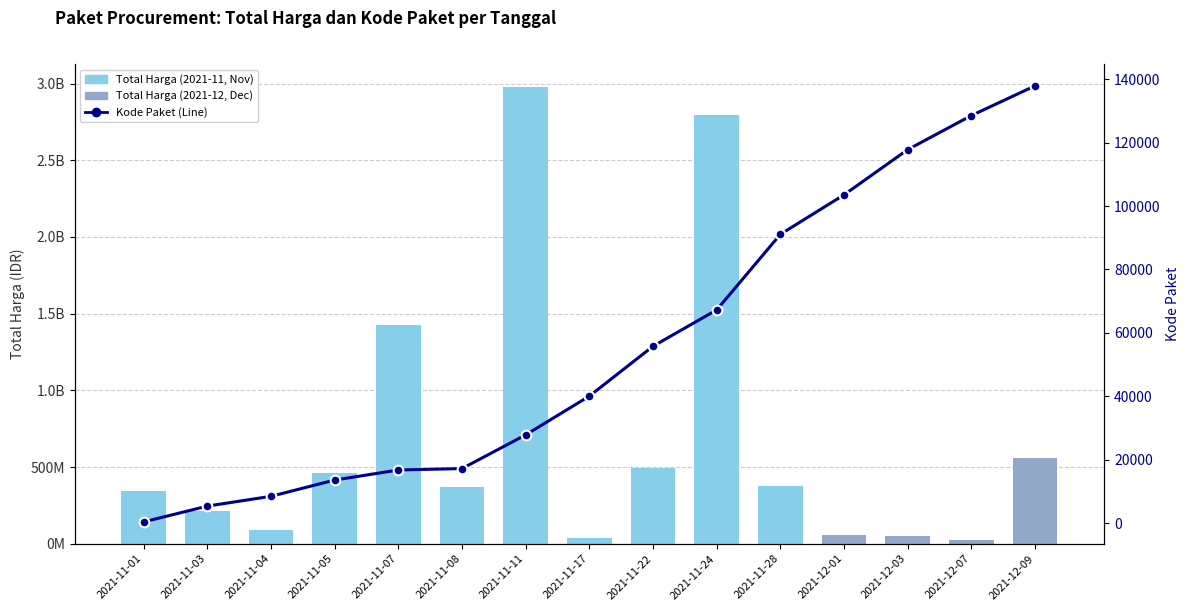

What position from the right is 2021-11-08?

10